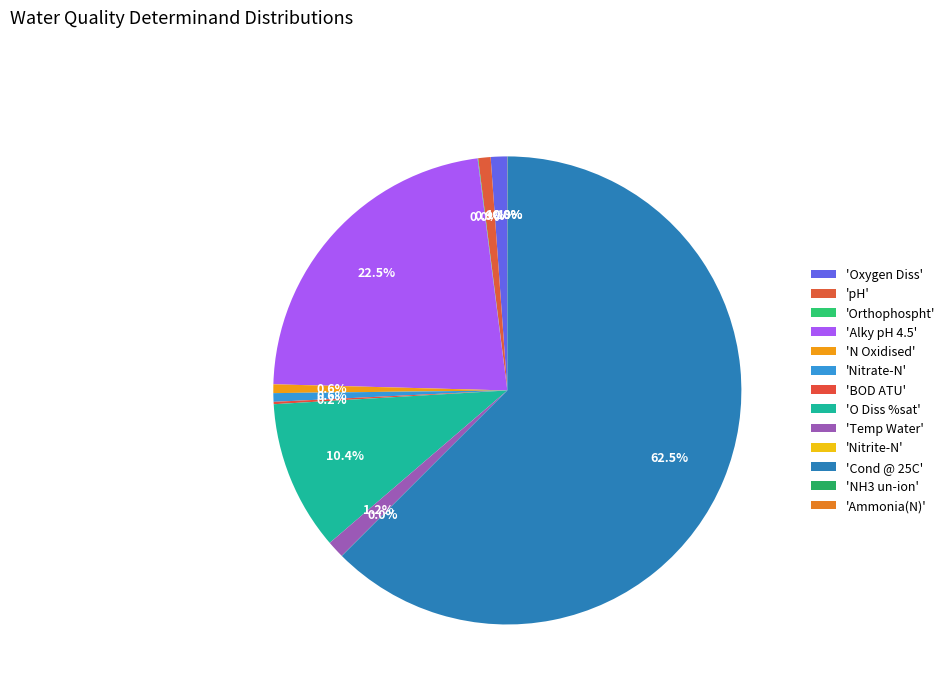

How many slices are in this pie chart?

13